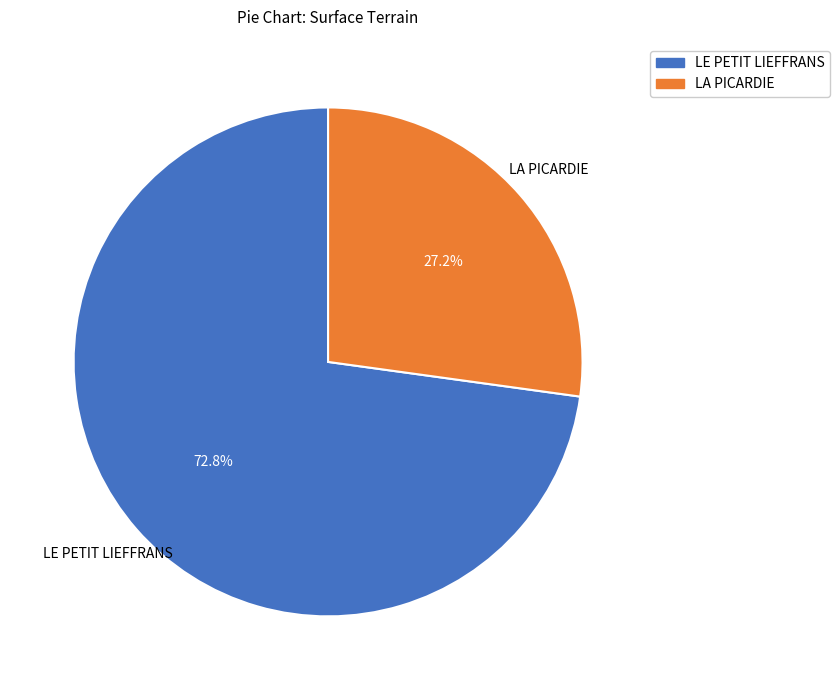

Combined, do LA PICARDIE and LE PETIT LIEFFRANS account for over 50%?

Yes